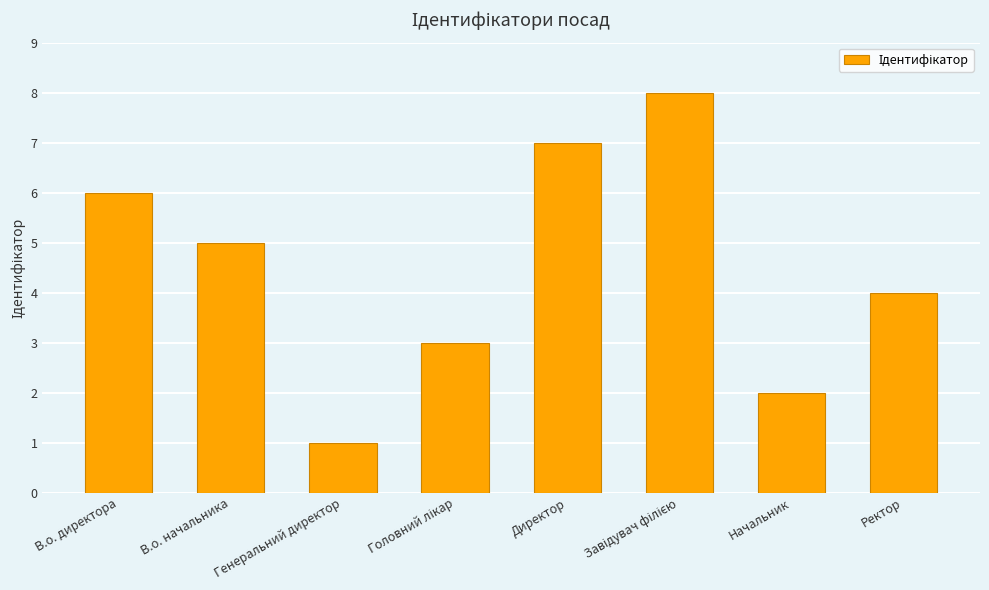

How many bars are there in total?

8